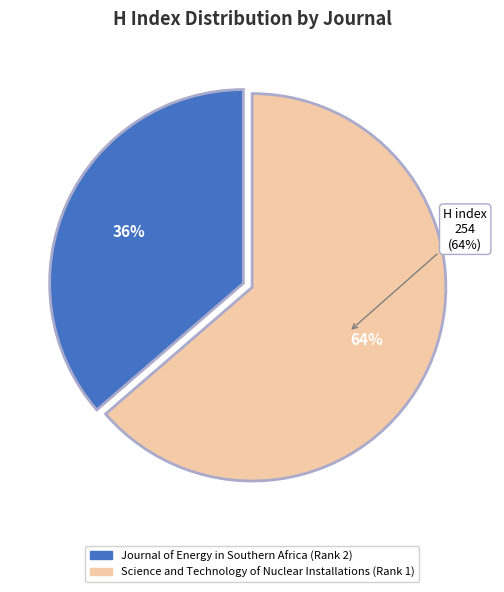

True or false: Science and Technology of Nuclear Installations (Rank 1) accounts for 64% of the total.

True